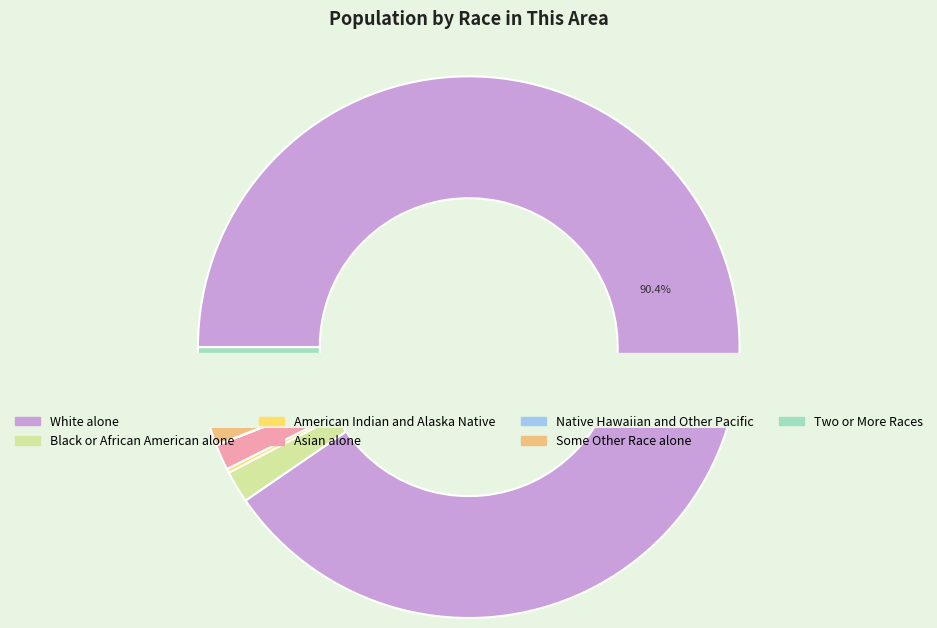

Which category has the biggest portion of the pie?

White alone